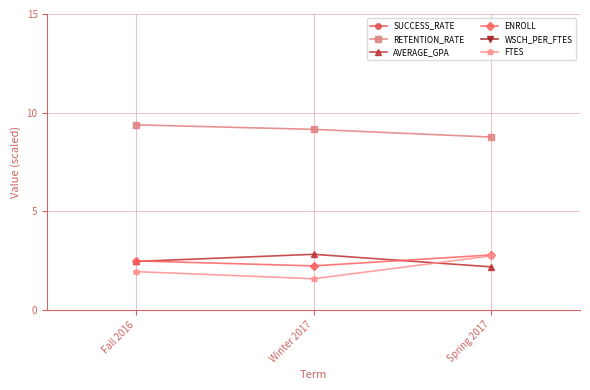

What is the label of the 3rd point from the right?

Fall 2016